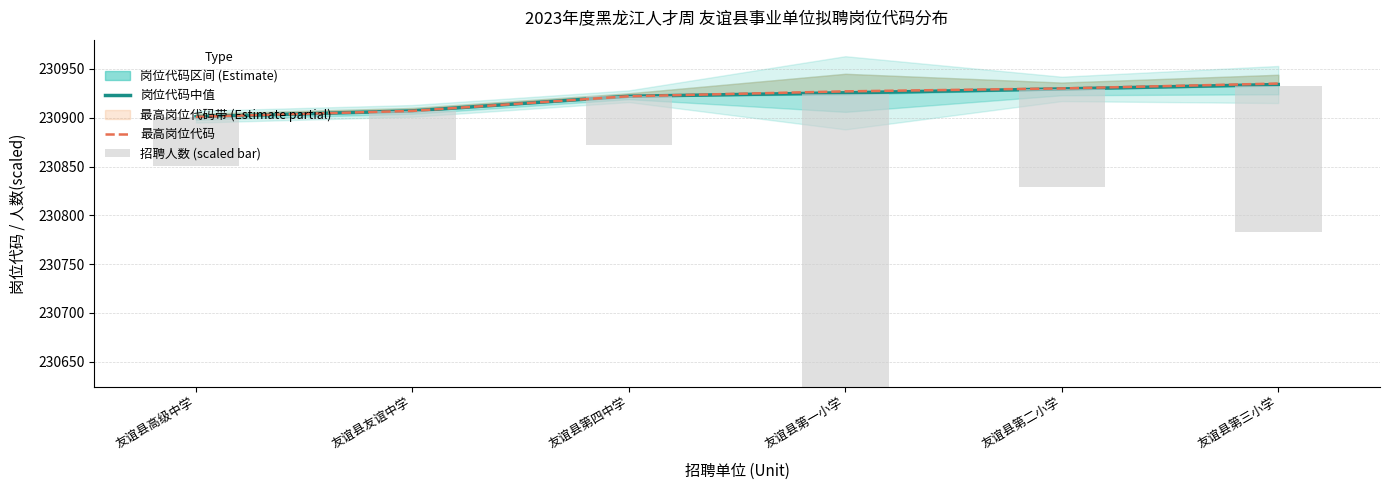

How many values in the 最高岗位代码 series exceed 230927?

2